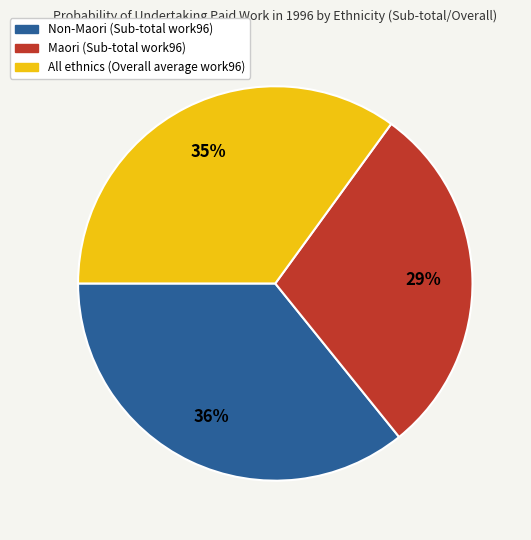

Is the sum of Non-Maori and Maori greater than half?

Yes